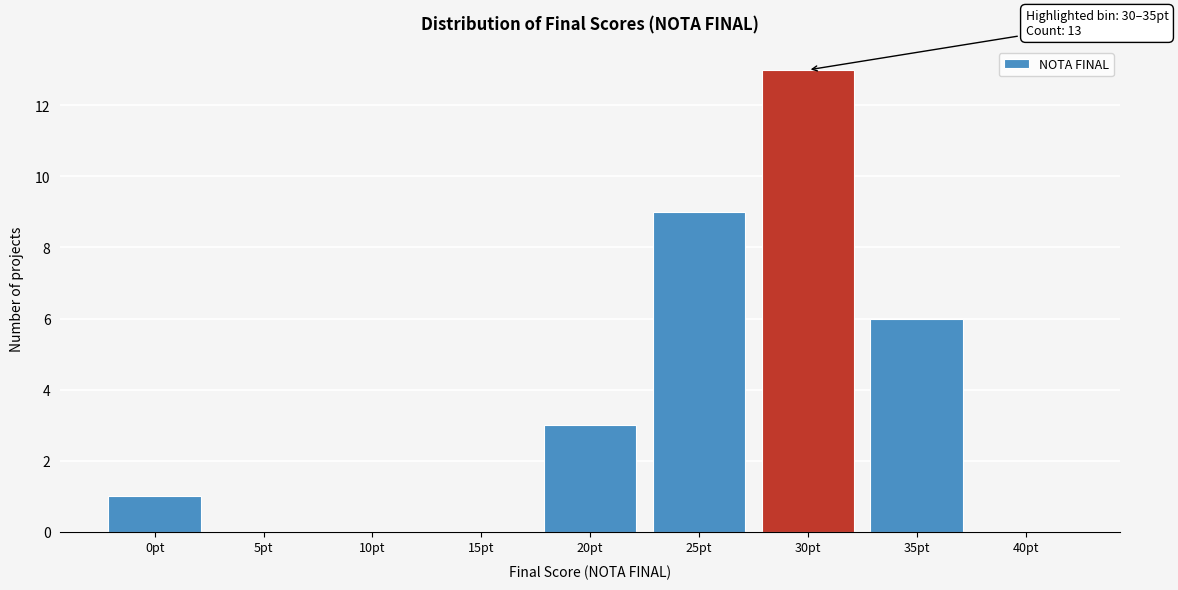

Reading right to left, what are all the values shown in this chart?

40pt=0	35pt=6	30pt=13	25pt=9	20pt=3	15pt=0	10pt=0	5pt=0	0pt=1